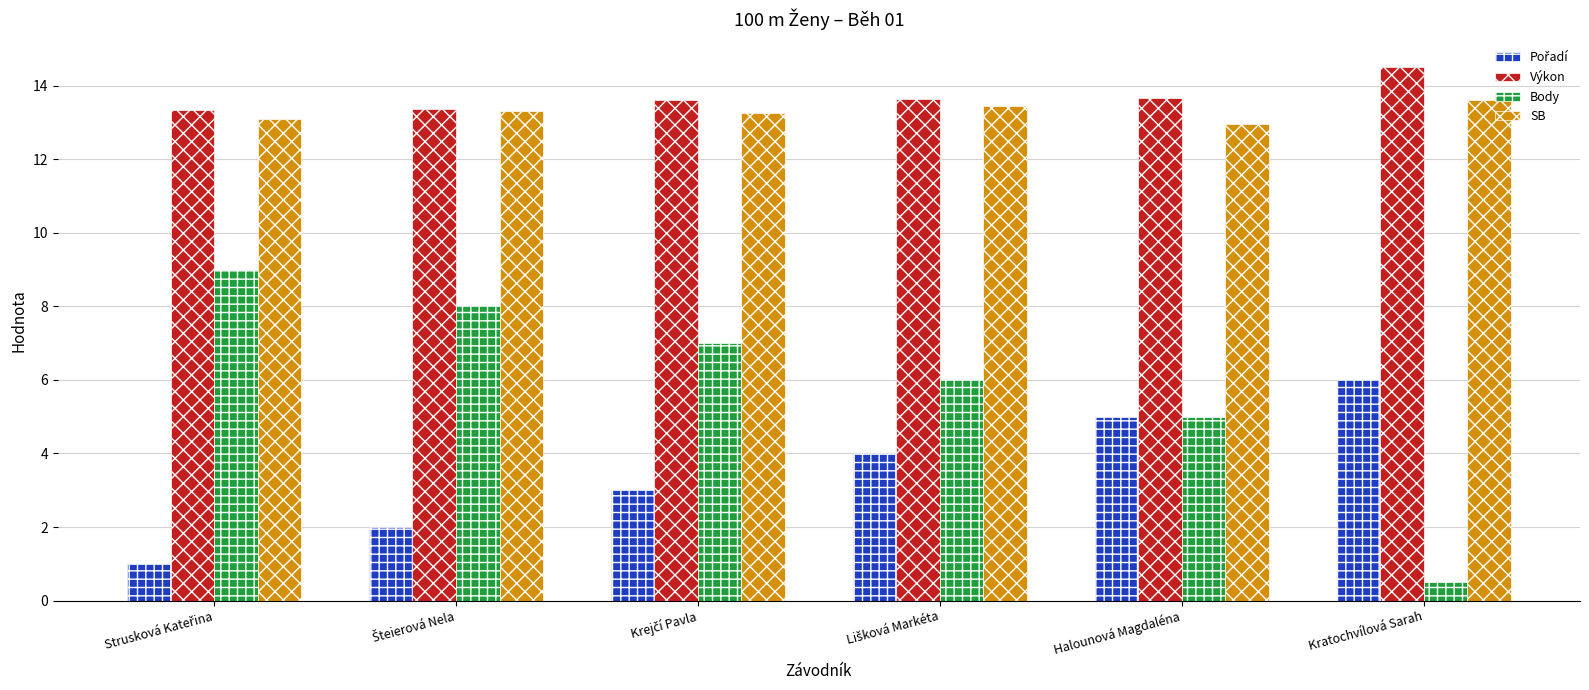

At how many categories does at least one series exceed 11?

6